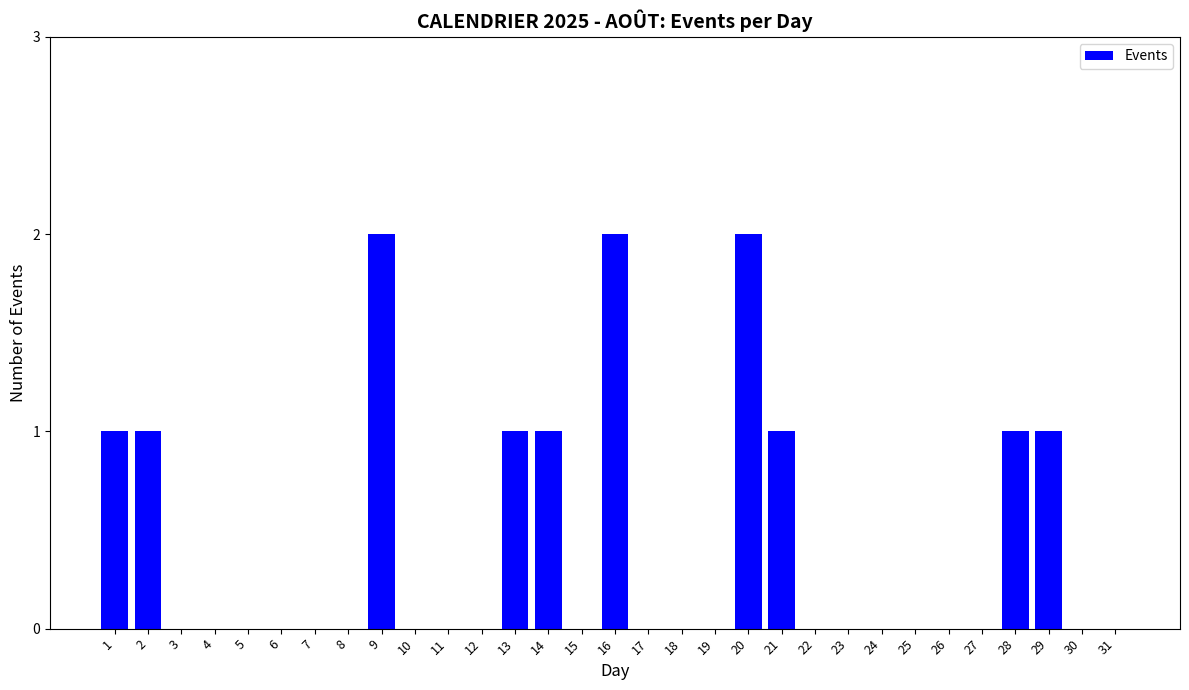

Are the bars horizontal?

No